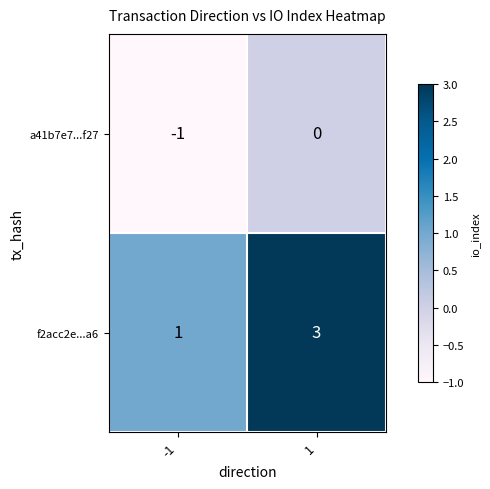

True or false: a41b7e7...f27 has a value of 0 at 1.

True